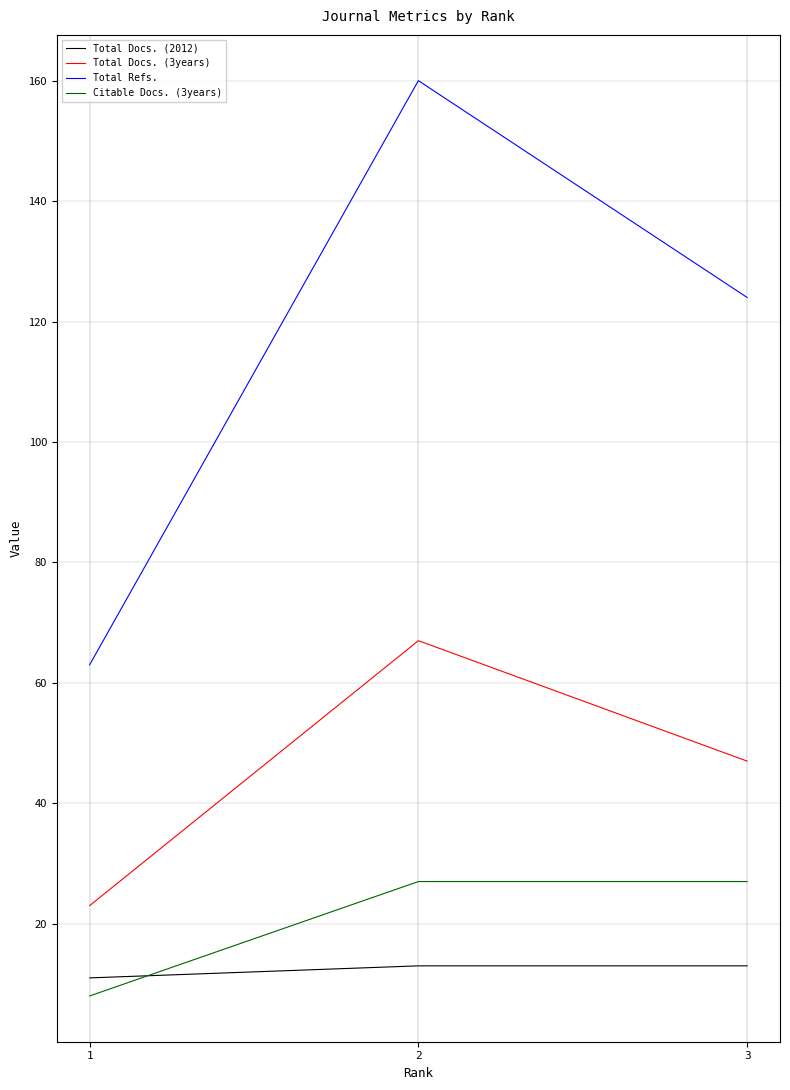

What is the average value of the Total Docs. (2012) series?

12